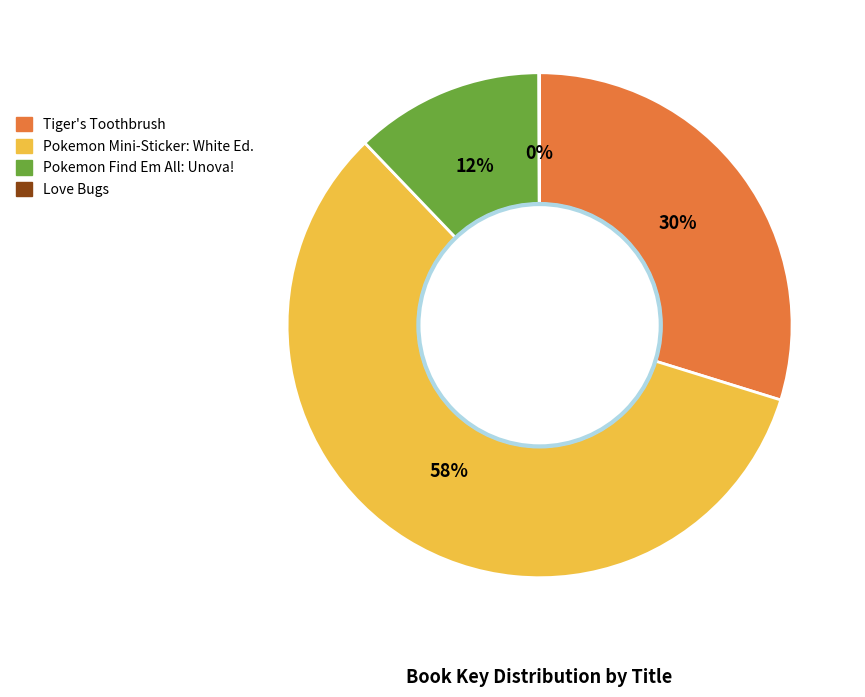

What is the majority slice?

Pokemon Mini-Sticker: White Ed.